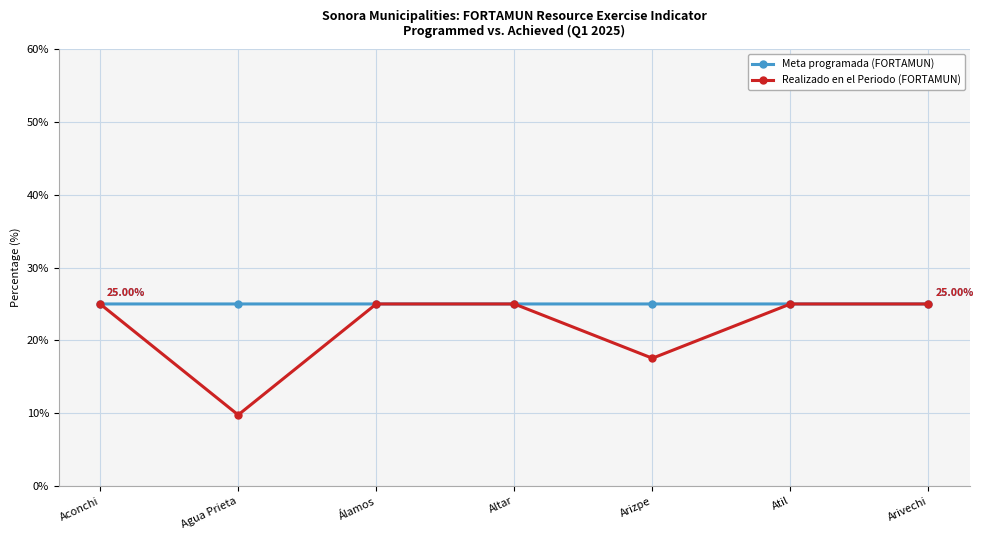

What is the lowest value of the Meta programada (FORTAMUN) series?

25.0